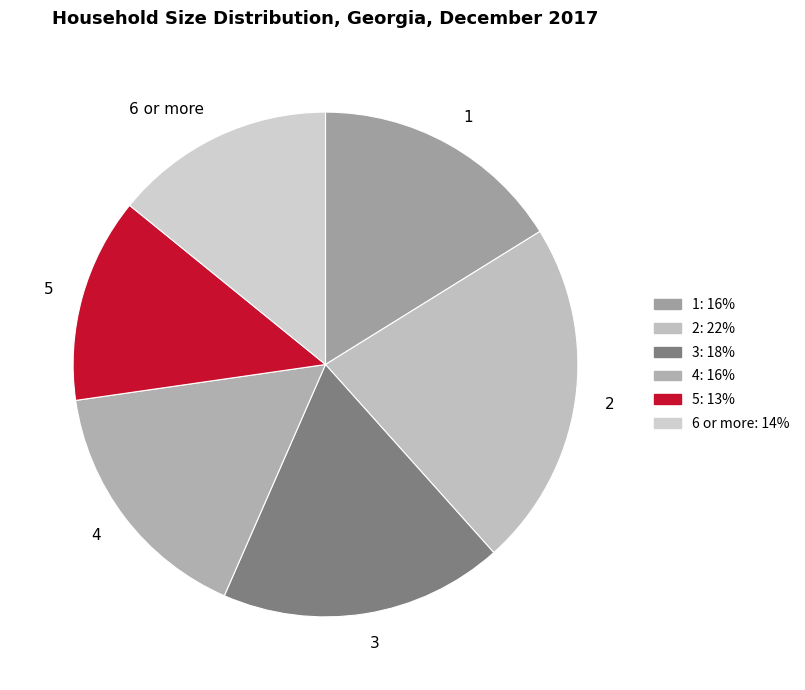

What is the smallest slice in the pie chart?

5